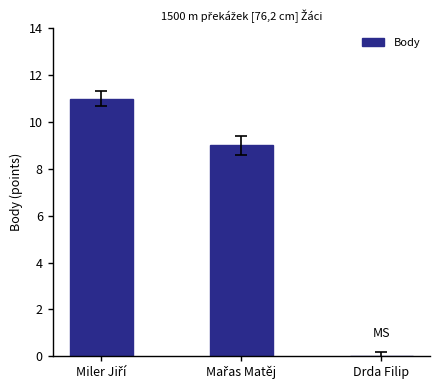

True or false: the data shows -7 at Drda Filip.

False